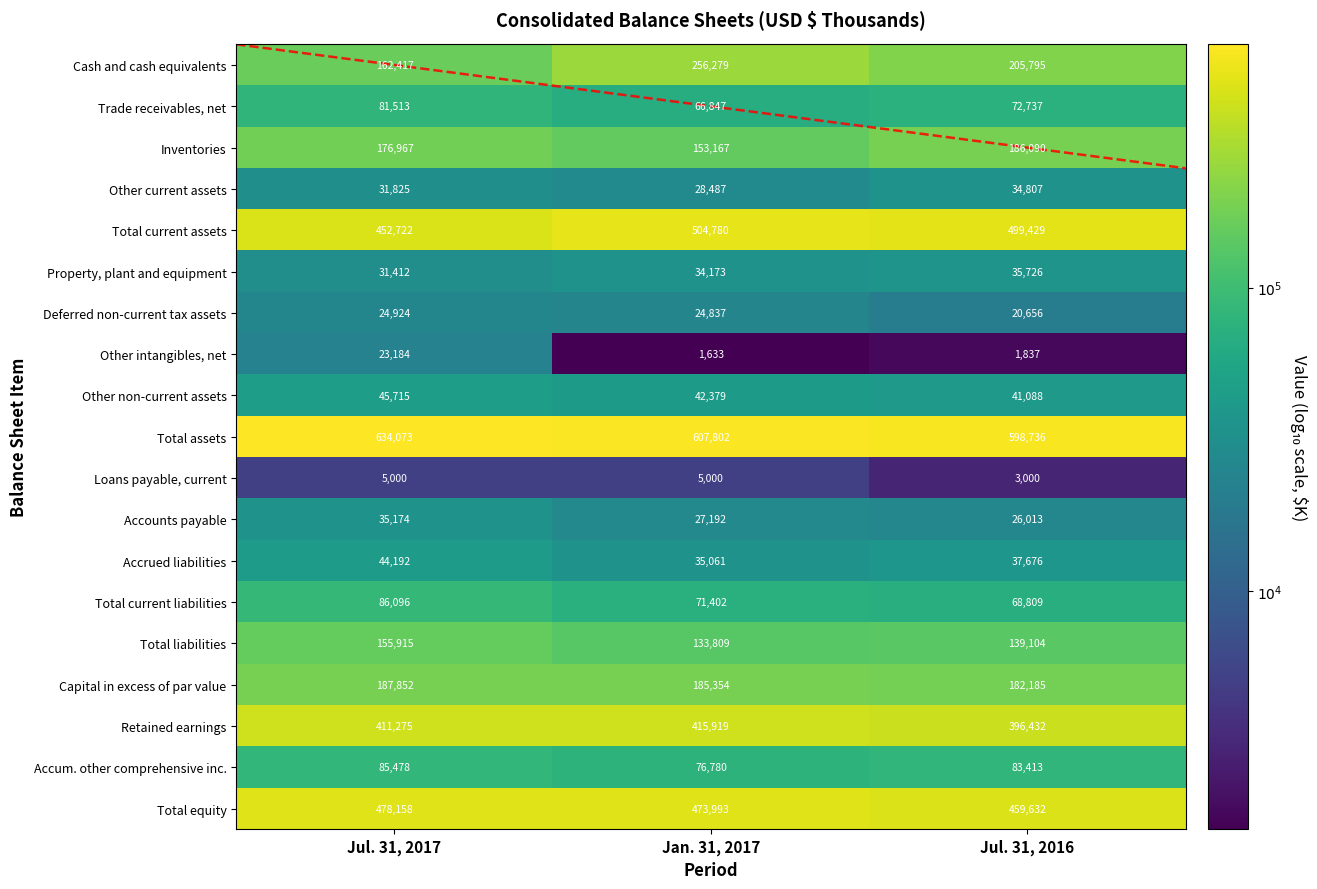

Where is Other non-current assets nearest to the value 43401?

Jan. 31, 2017